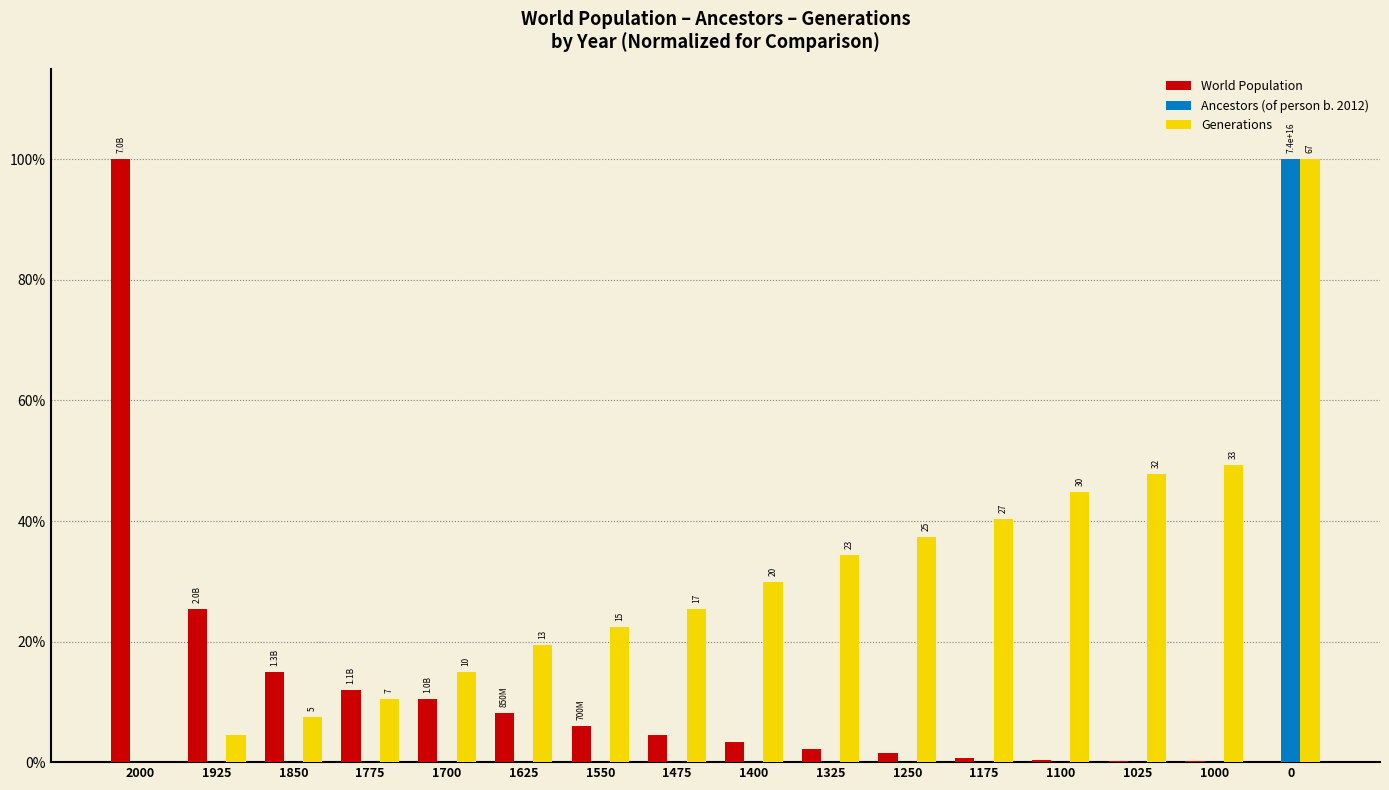

What is the approximate value of Generations at 1400?

0.3